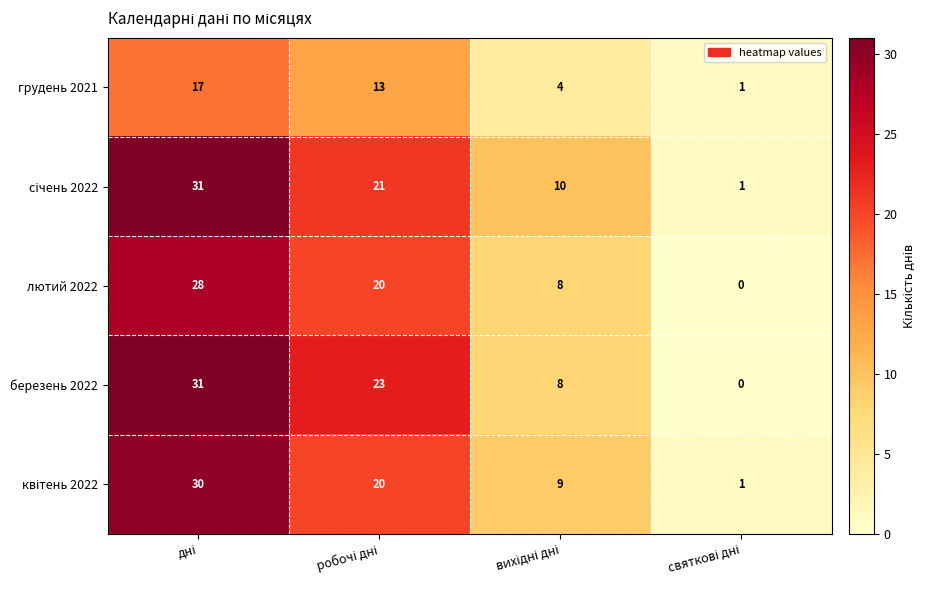

Which series has the largest range (max minus min)?

березень 2022